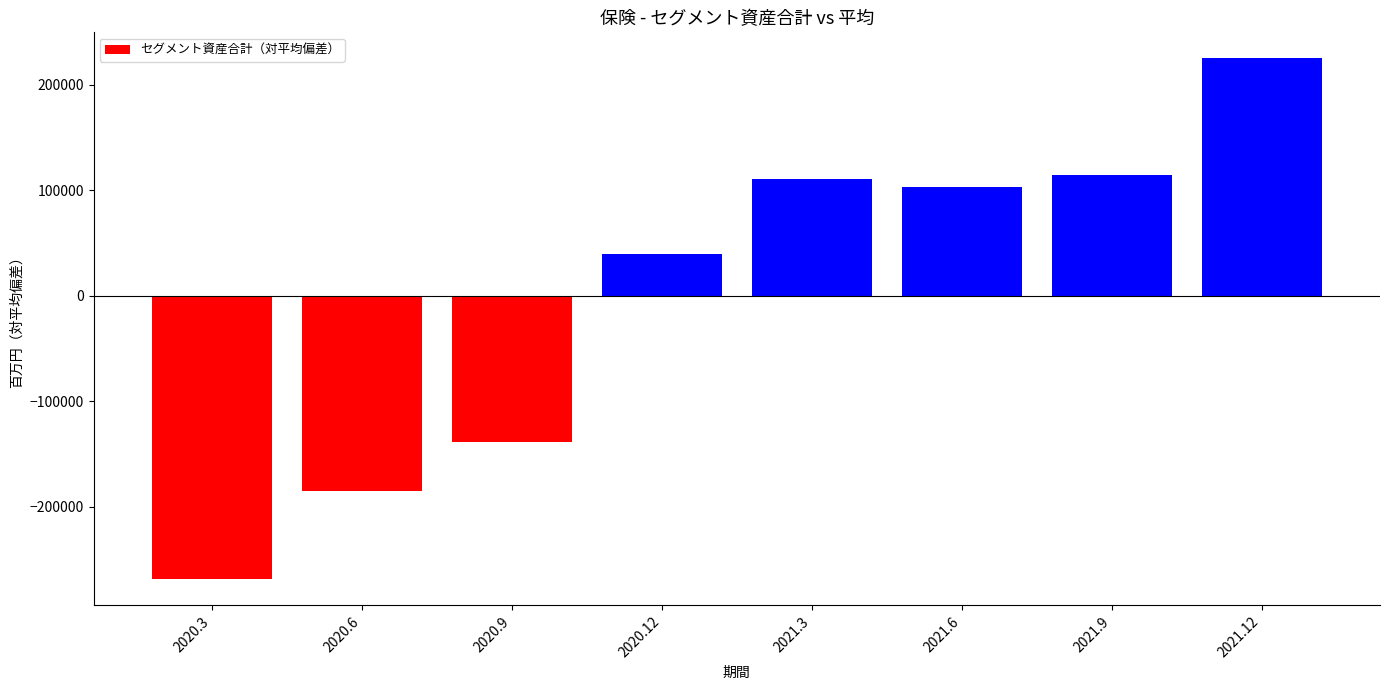

Reading right to left, extract all data points from this chart.

224754.1	114204.1	102776.1	110764.1	39209.1	-138331.9	-184776.9	-268598.9